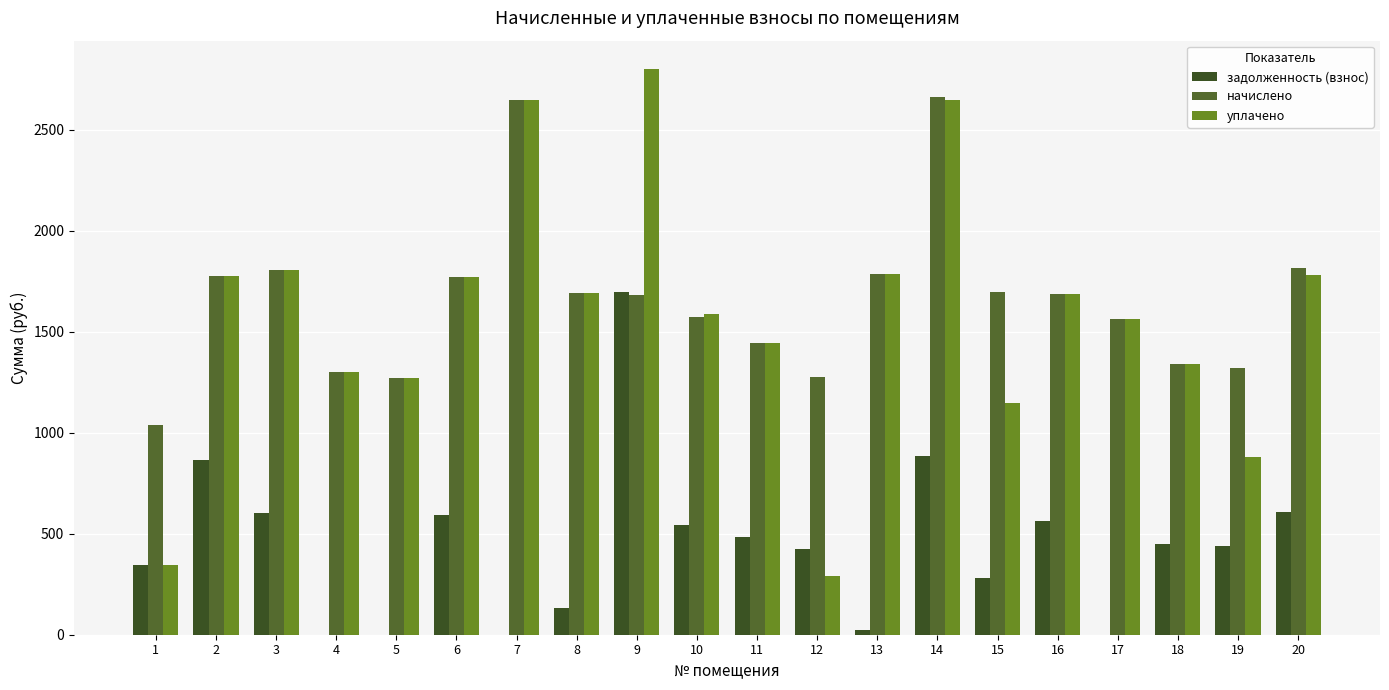

What is the average value of the задолженность (взнос) series?

446.7